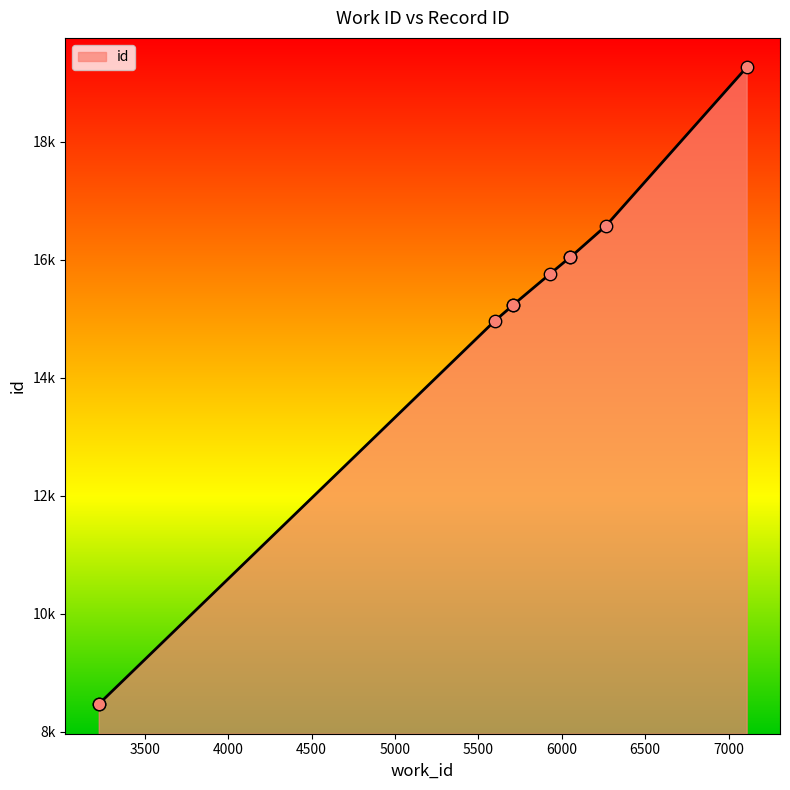

What is the change in value from 6264 to 7108?

+2686